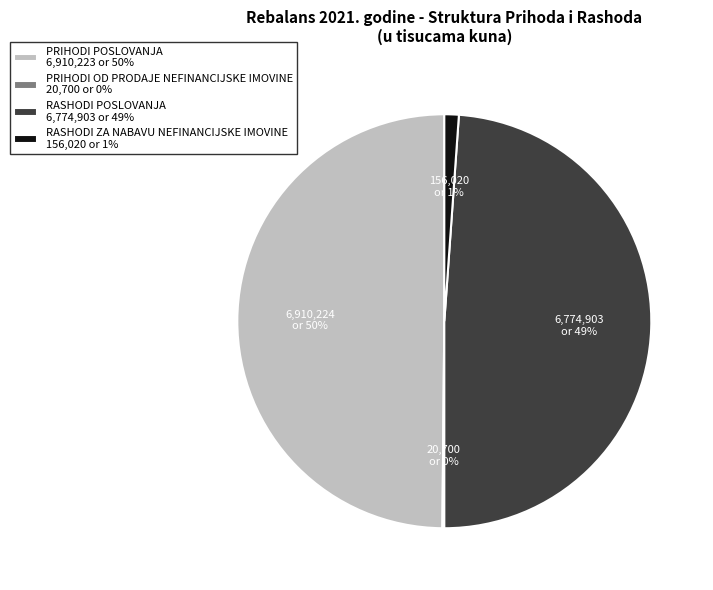

To the nearest percent, what percentage of the pie is PRIHODI POSLOVANJA?

50%